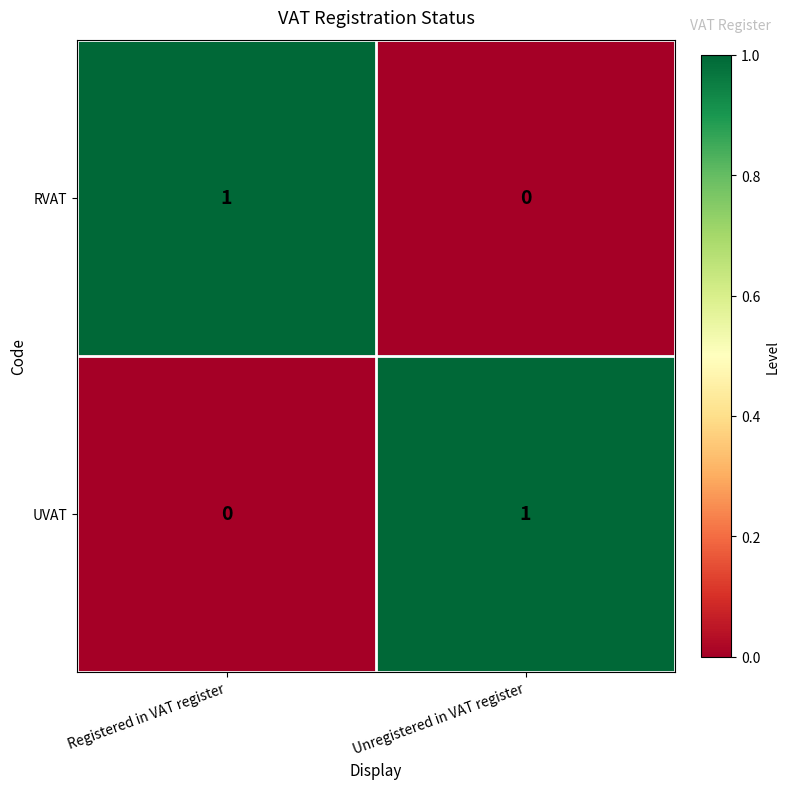

At how many categories does at least one series exceed 0?

2